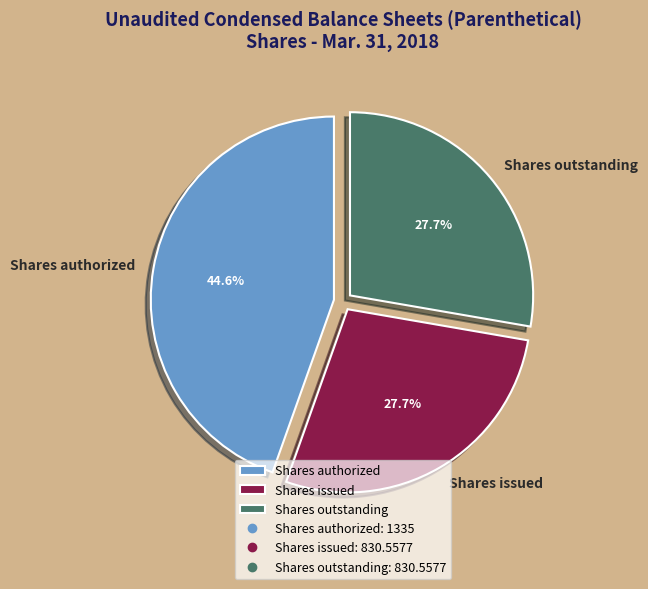

Which has a higher value, Shares outstanding or Shares authorized?

Shares authorized